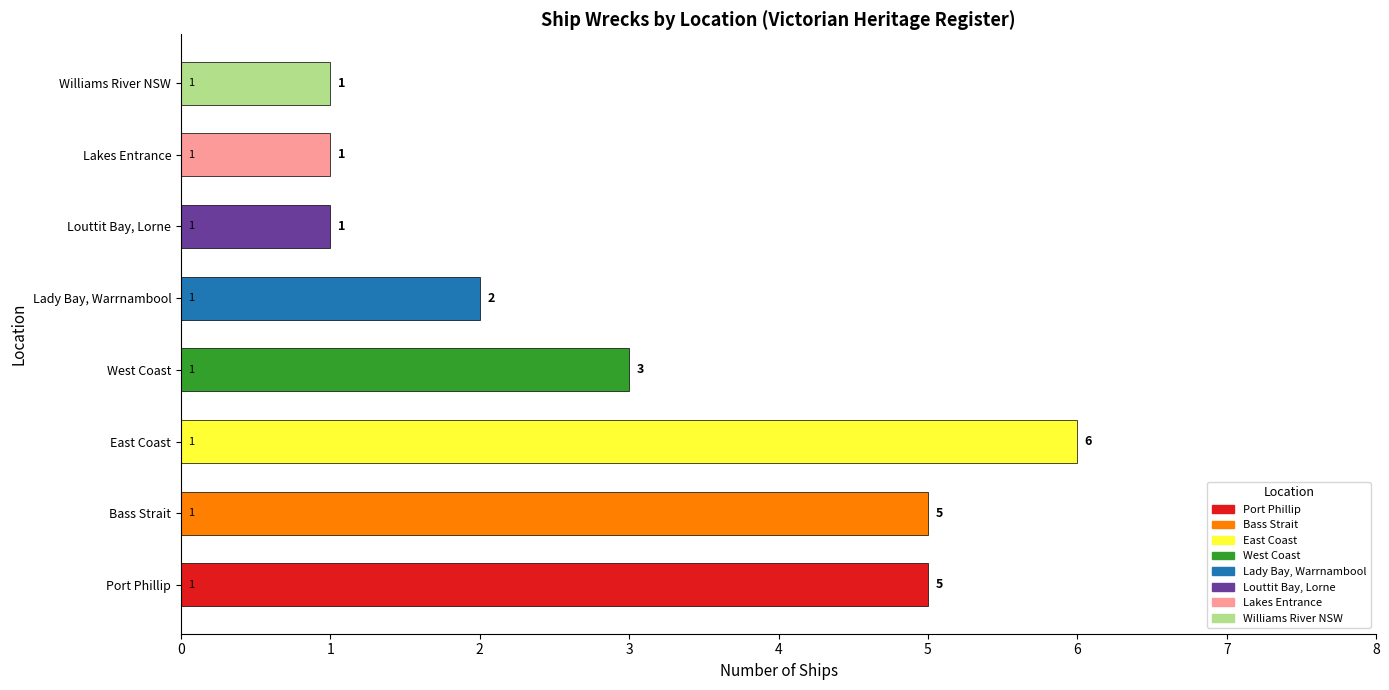

What is the maximum value shown in the chart?

6